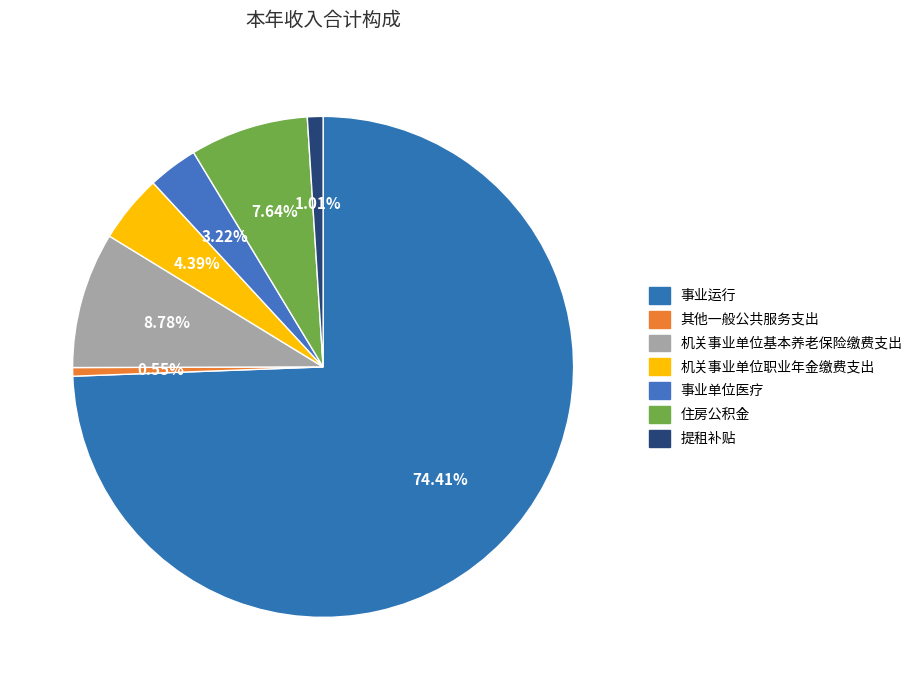

Is there any slice that represents more than half of the pie?

Yes